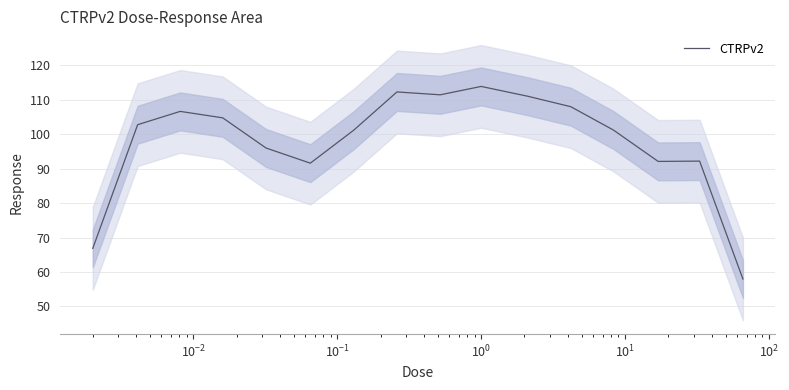

At which label is the value closest to 85?

$\mathdefault{10^{1}}$